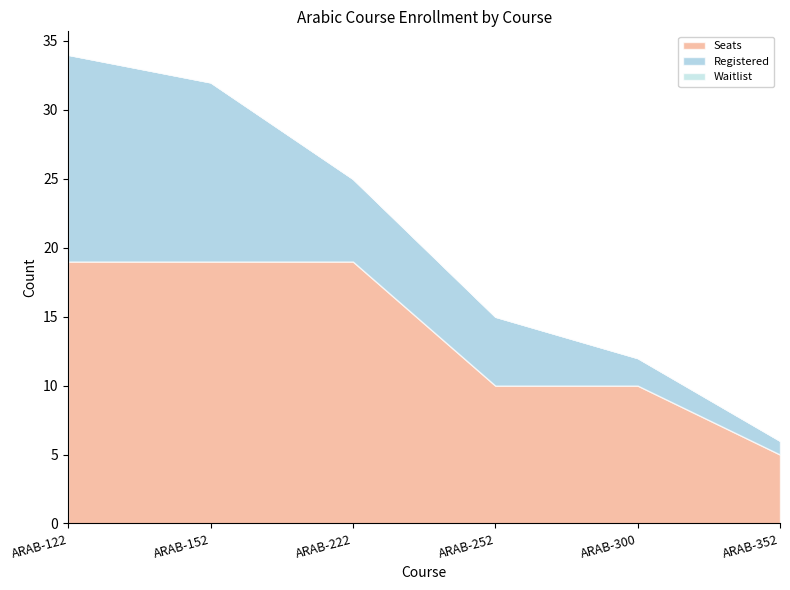

True or false: Waitlist and Seats intersect in this chart.

False